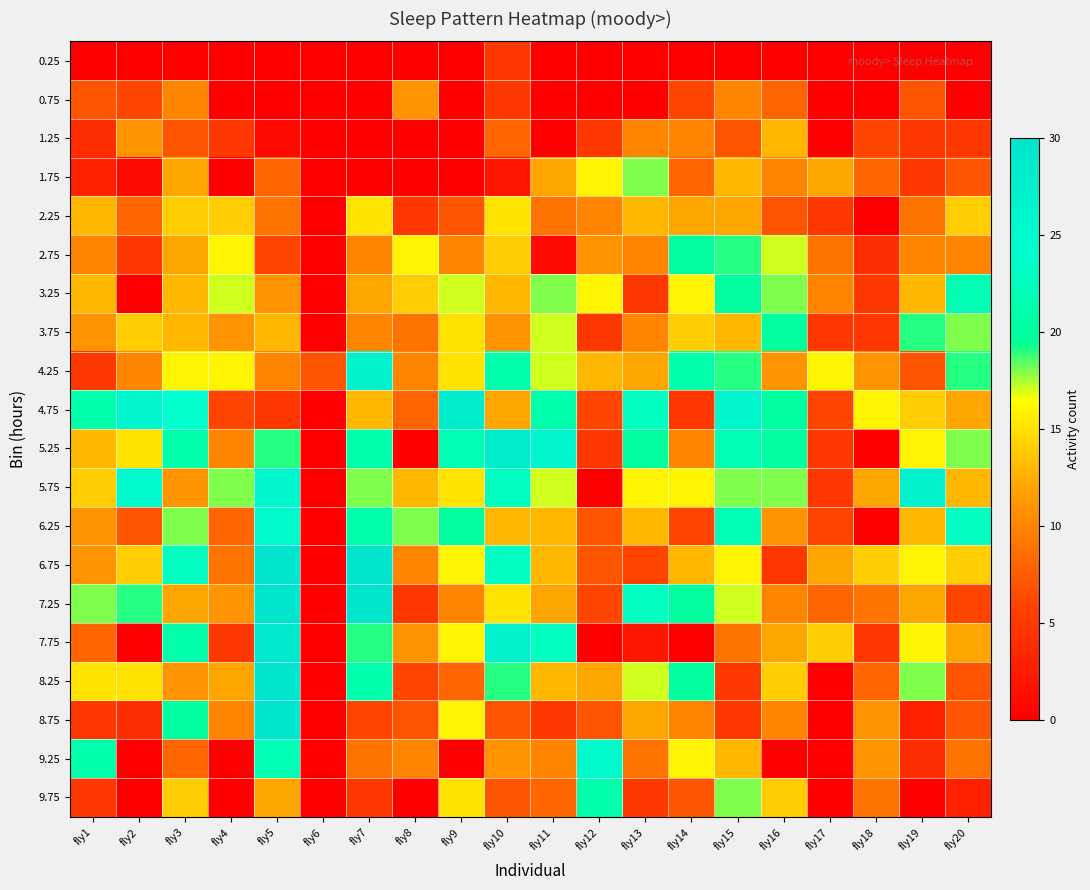

Between fly4 and fly7, which is larger?

fly4